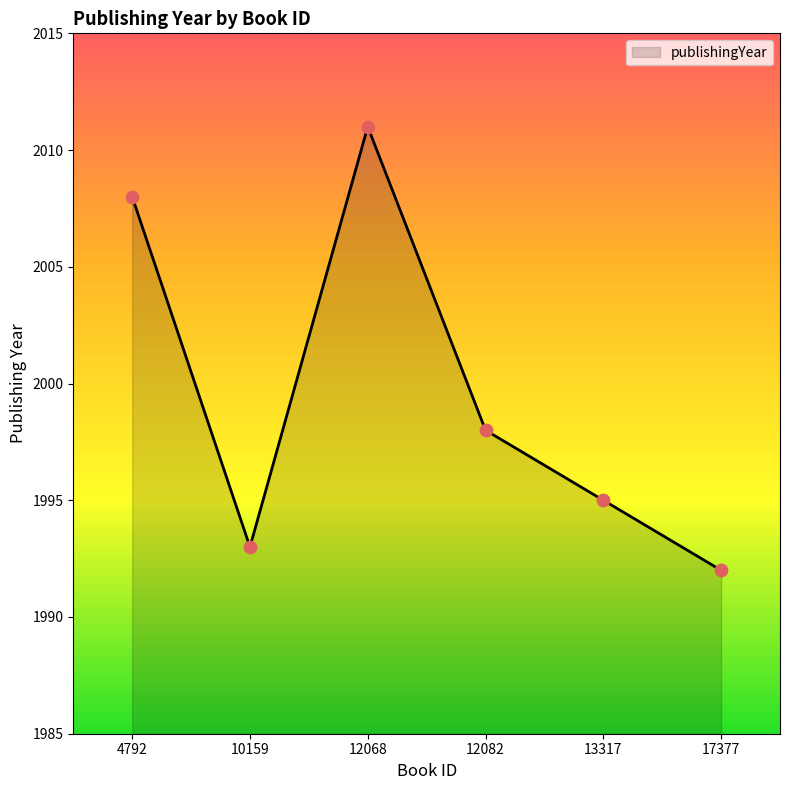

Between 12082 and 4792, which is larger?

4792